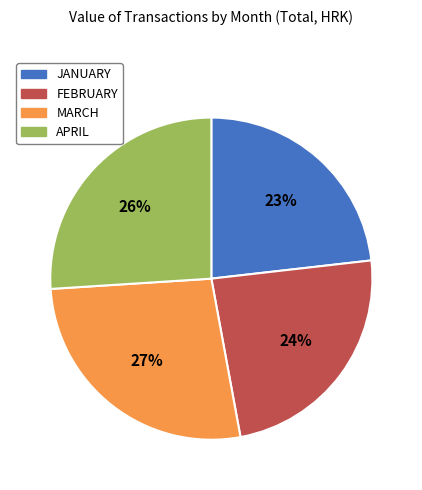

Is there any slice that represents more than half of the pie?

No